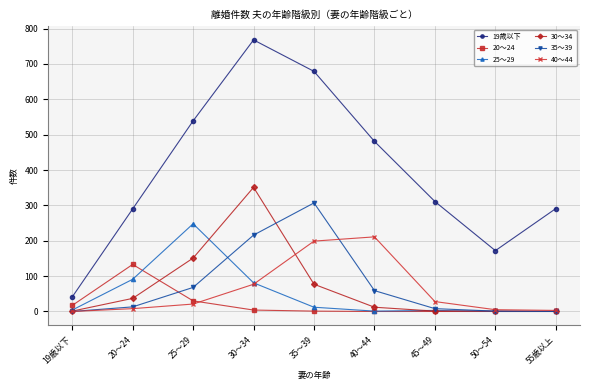

What is the label of the 9th point from the left?

55歳以上